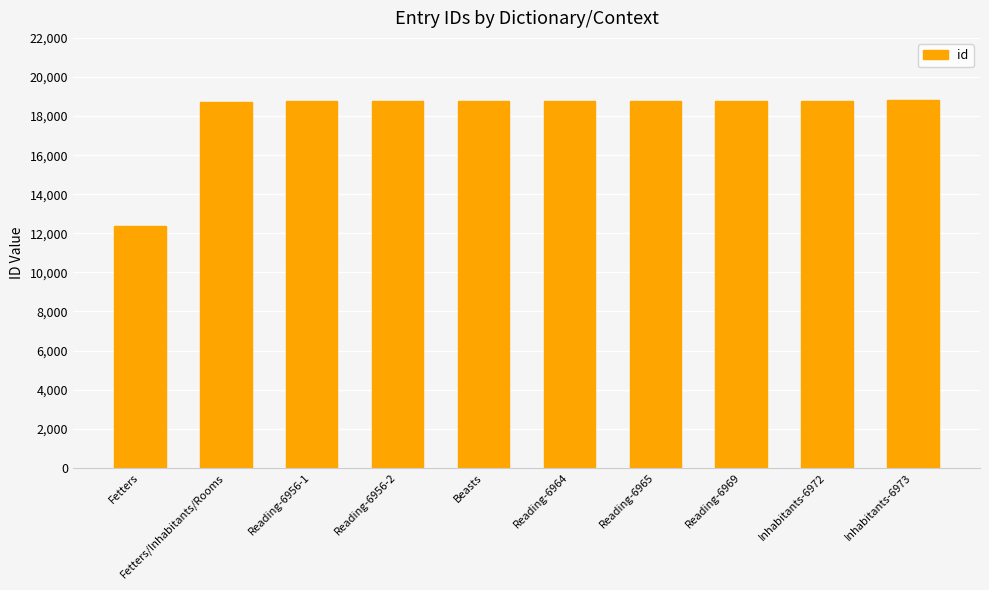

At which category does the chart reach its minimum across all series?

Fetters